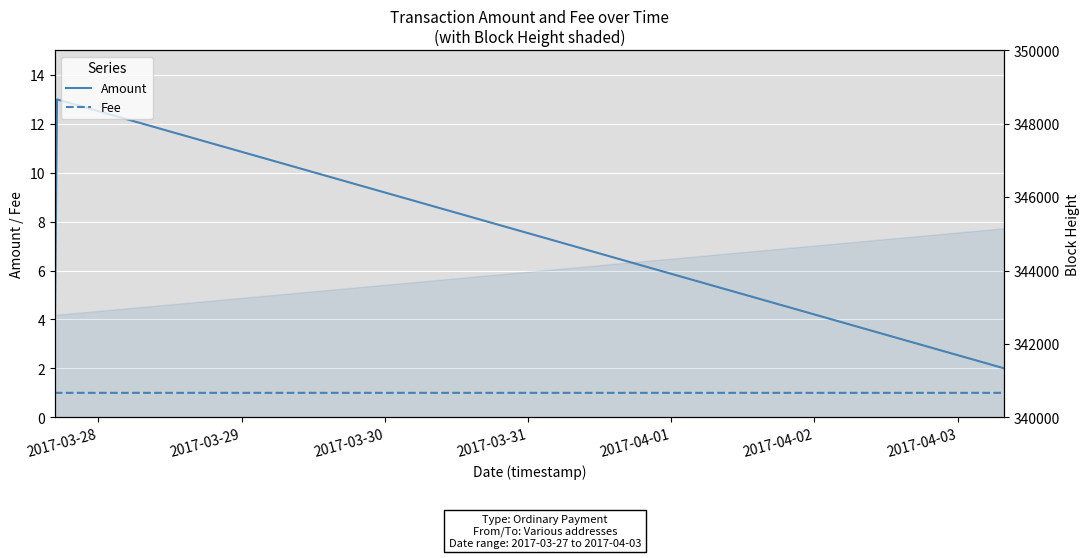

True or false: Height has more than 0 interior local peaks.

False